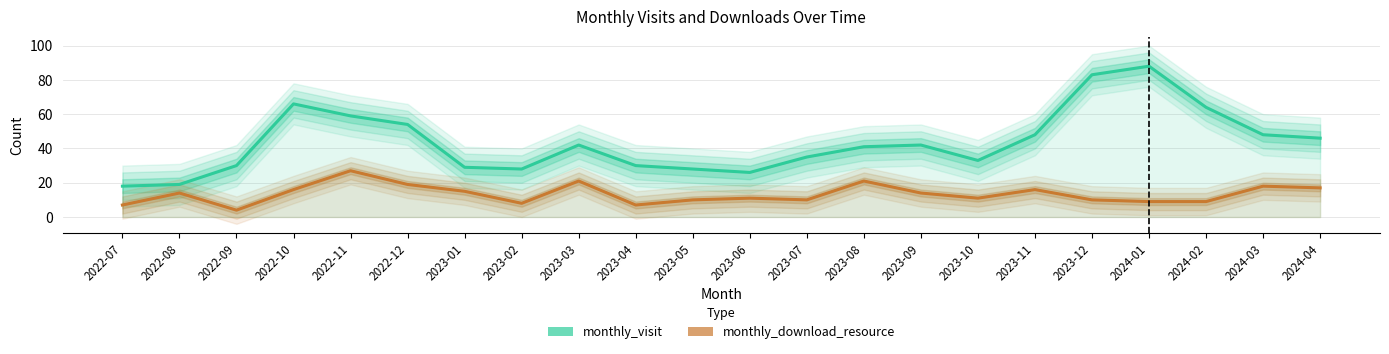

What is the difference between the maximum and minimum values in the monthly_visit series?

70